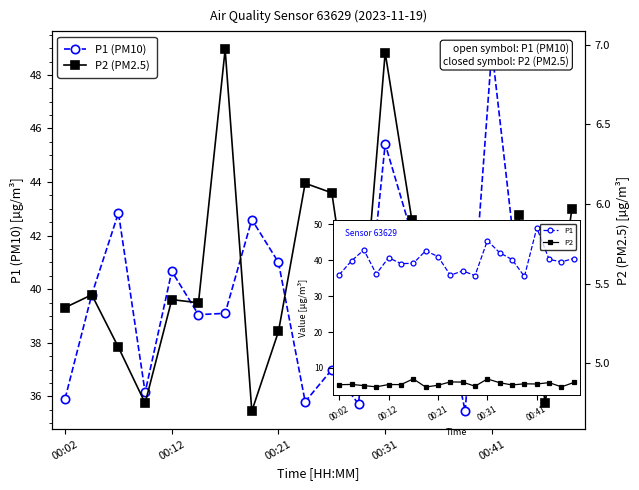

True or false: P1 and P2 cross at least once.

False